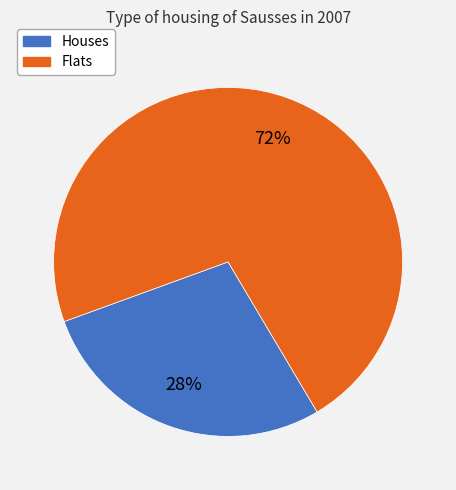

Is there any slice that represents more than half of the pie?

Yes